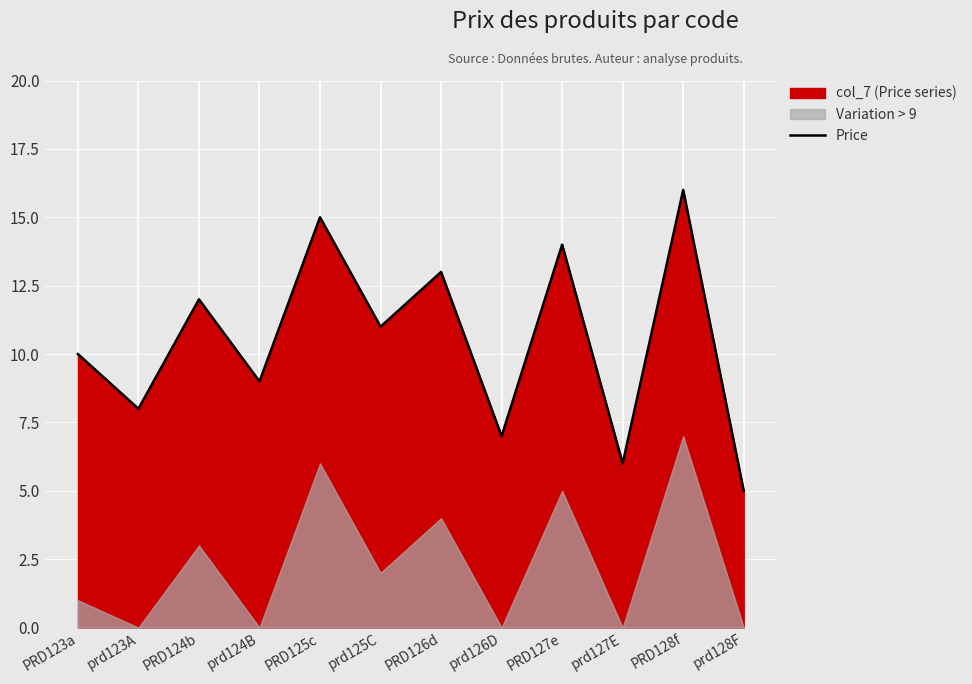

What is the value of the 12th point from the left?

5